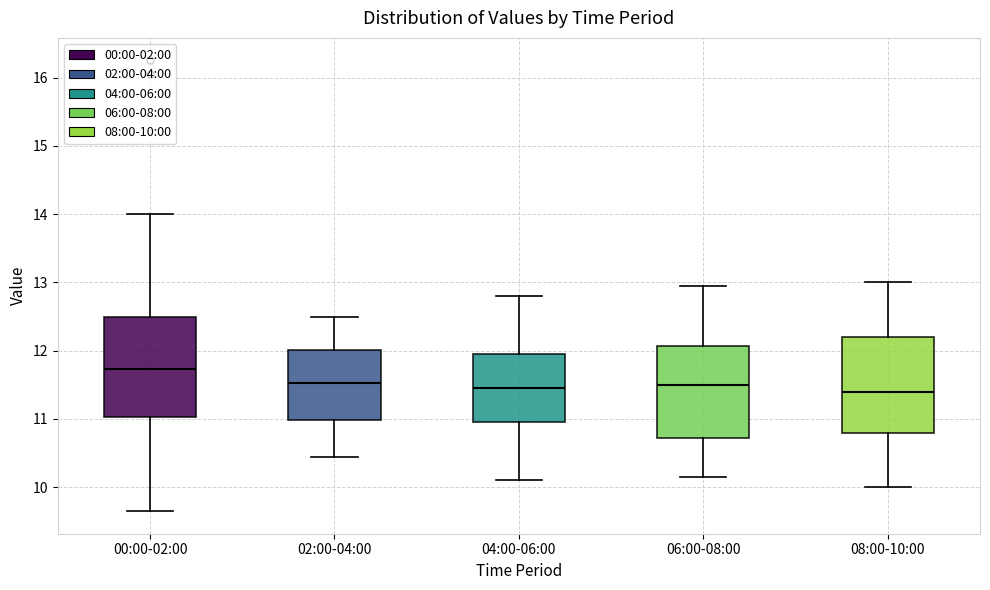

Which box's median line is the highest?

00:00-02:00